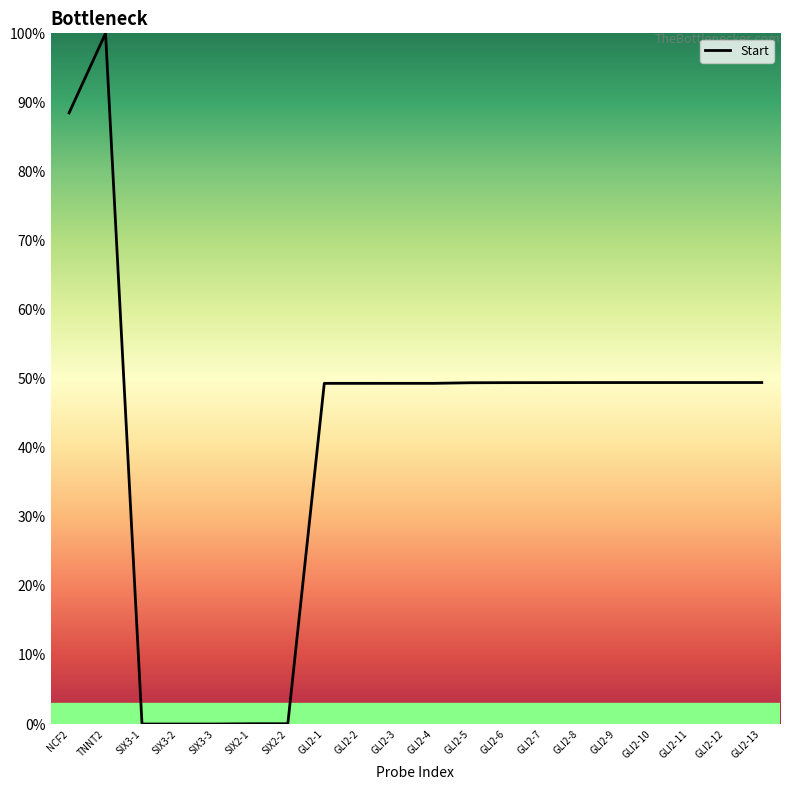

The chart shows a value of 100.0 at TNNT2. True or false?

True